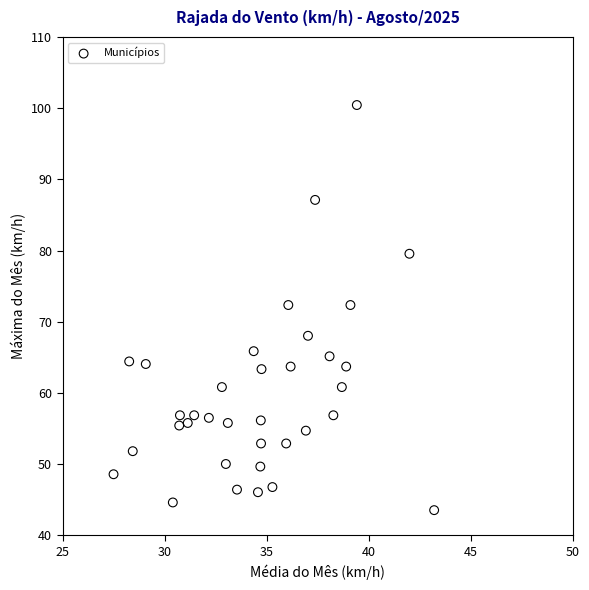

What is the range of X values (max minus min)?

15.7